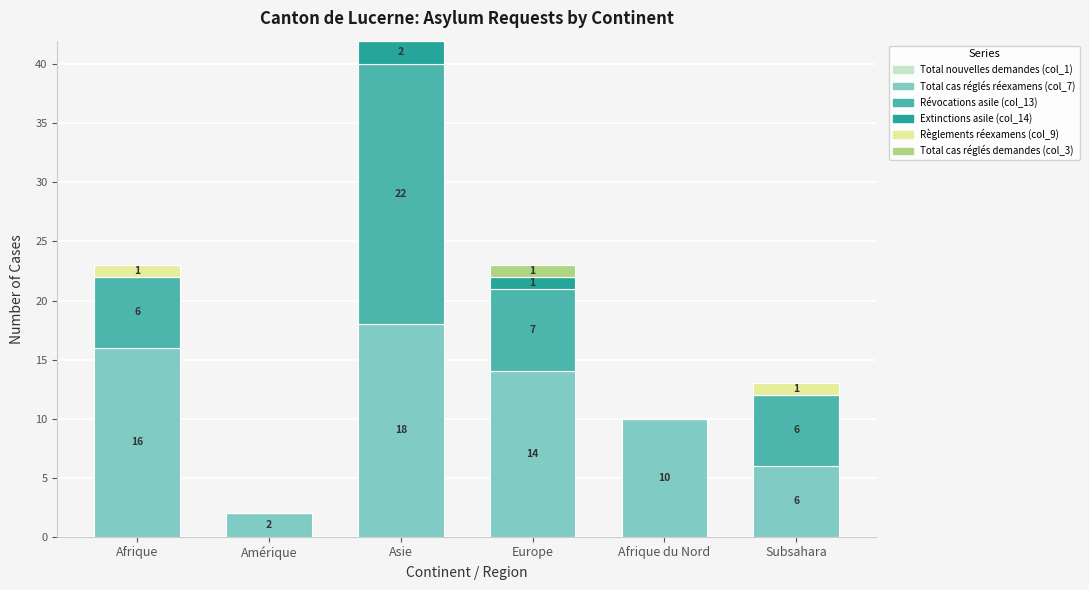

What is the sum of the Total cas réglés réexamens (col_7) values at Asie and Amérique?

20